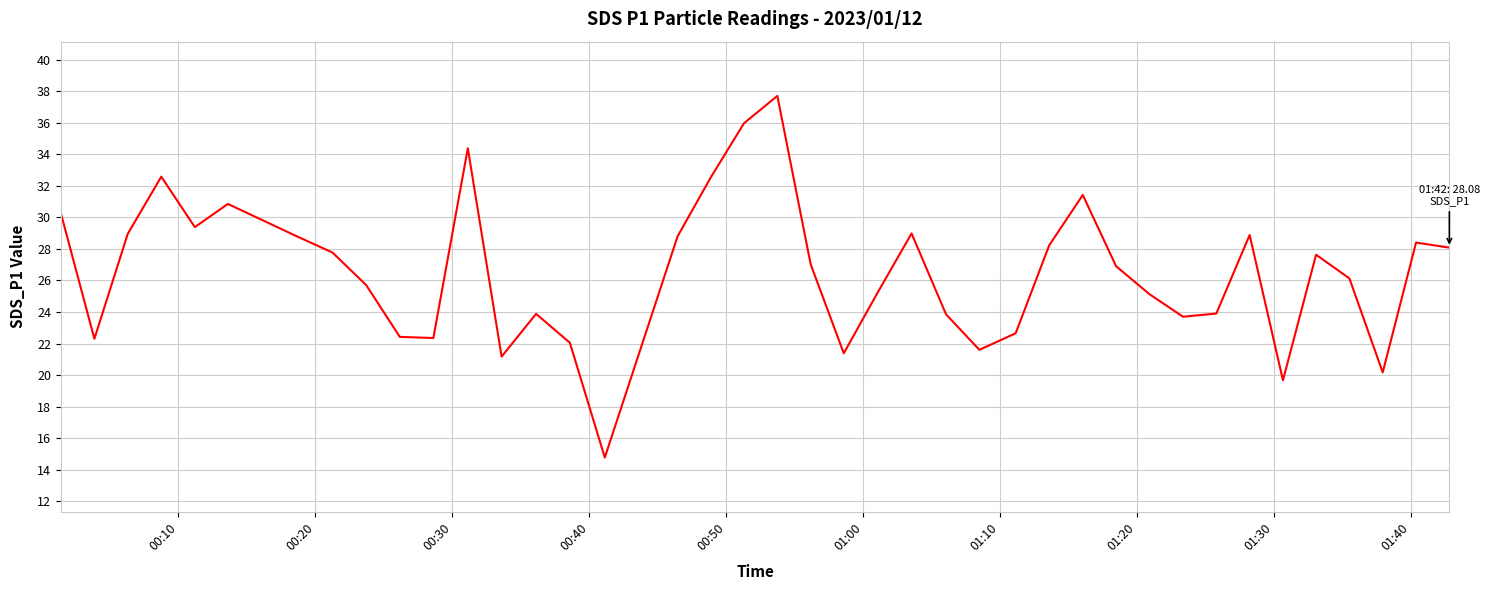

What is the greatest value displayed?

37.7